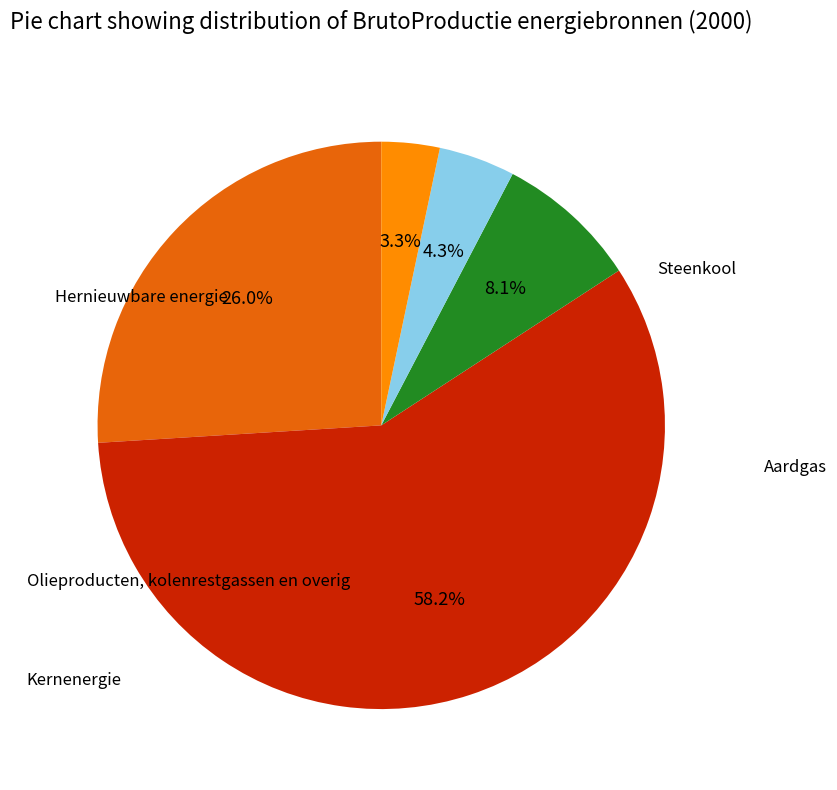

Does any single category account for the majority?

Yes